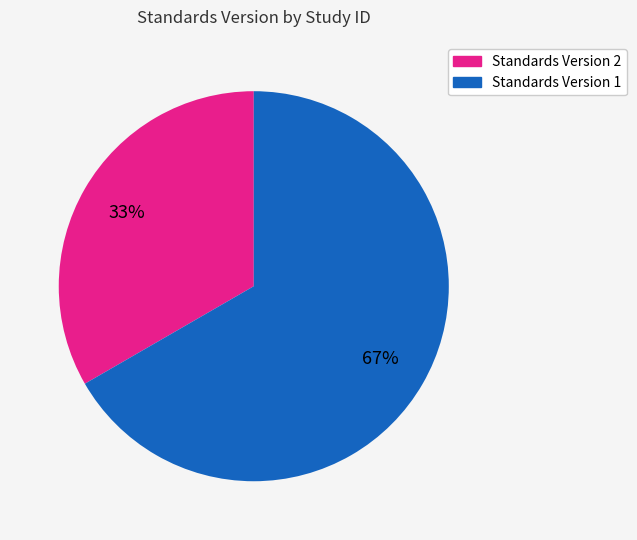

To the nearest percent, what is the average slice percentage?

50%